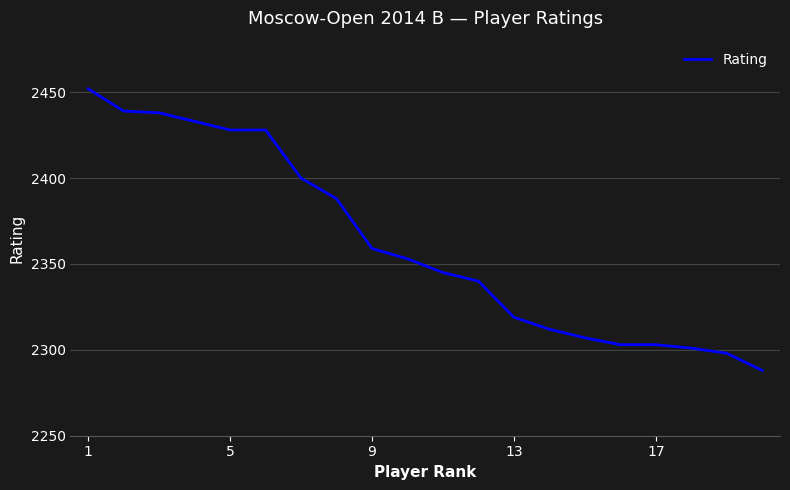

What is the difference between the maximum and minimum values?

164